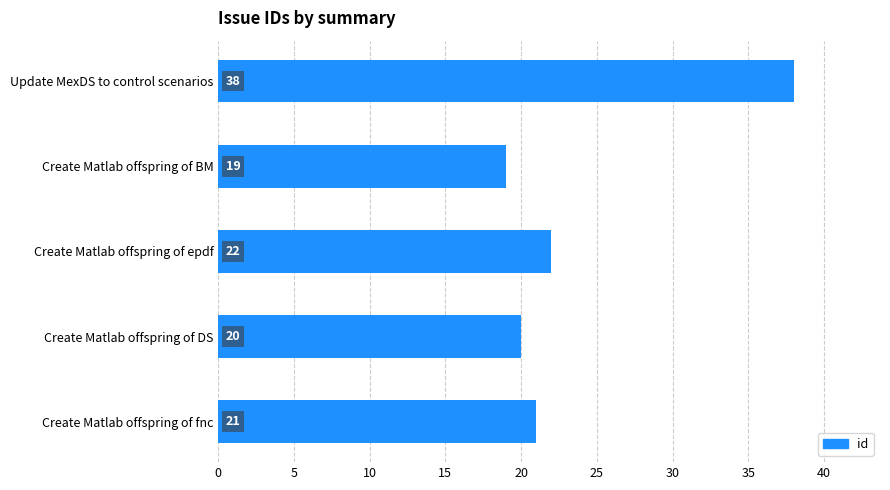

The chart shows a value of 10 at Update MexDS to control scenarios. True or false?

False